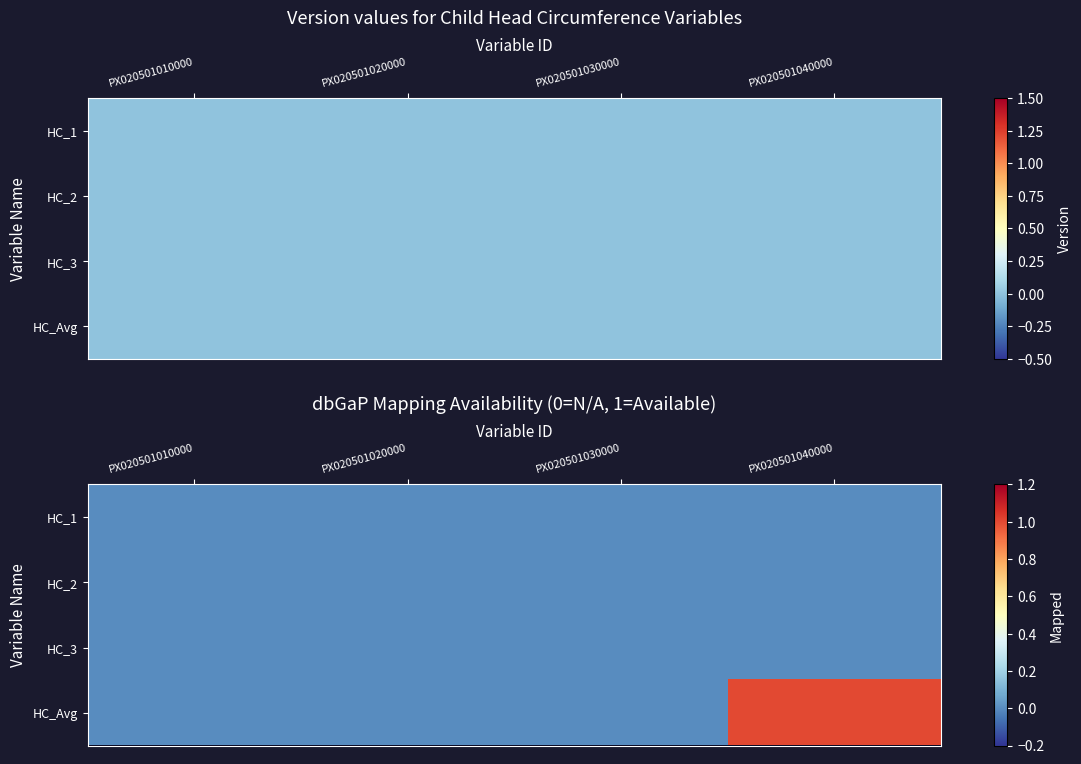

Which series has the widest spread of values?

HC_Avg